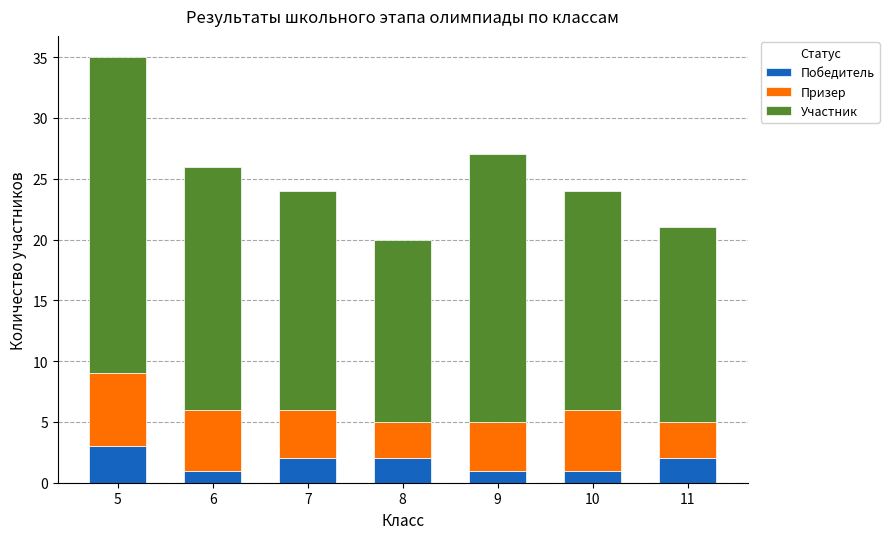

The value of Победитель at 6 is 1. True or false?

True